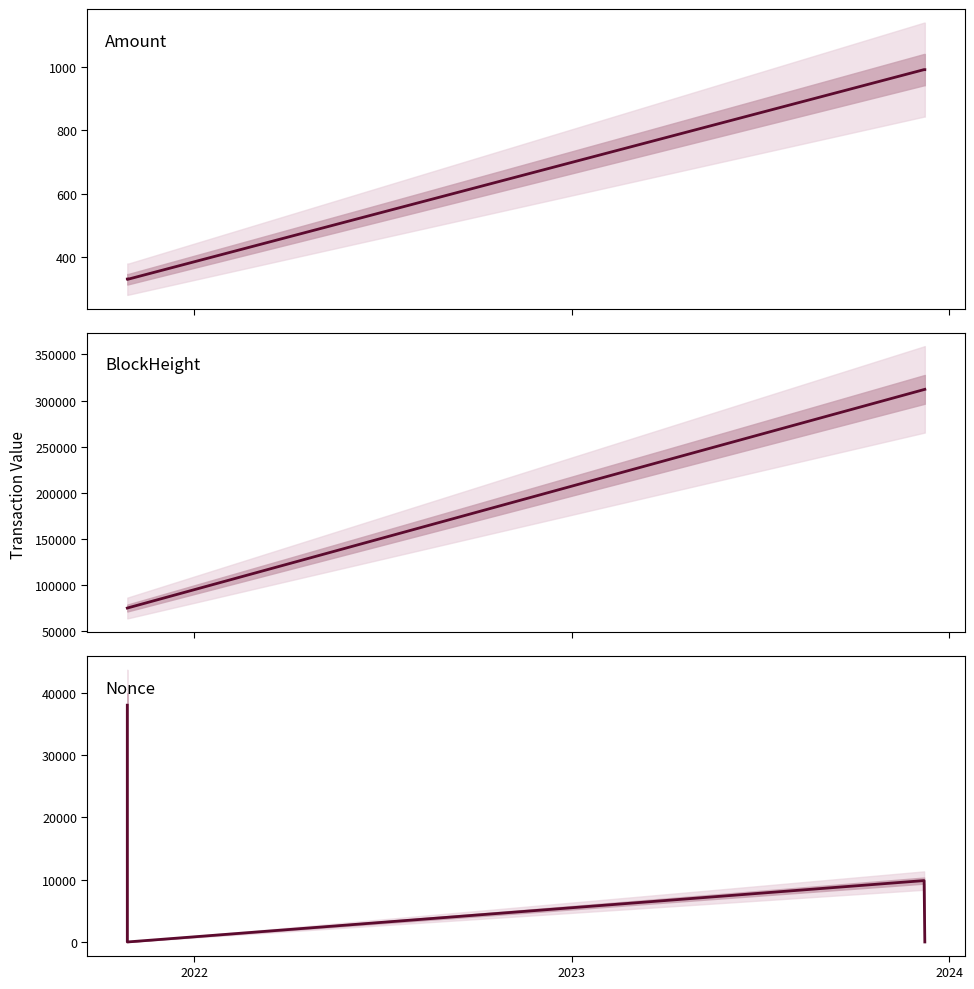

What is the minimum value for BlockHeight?

75163.0